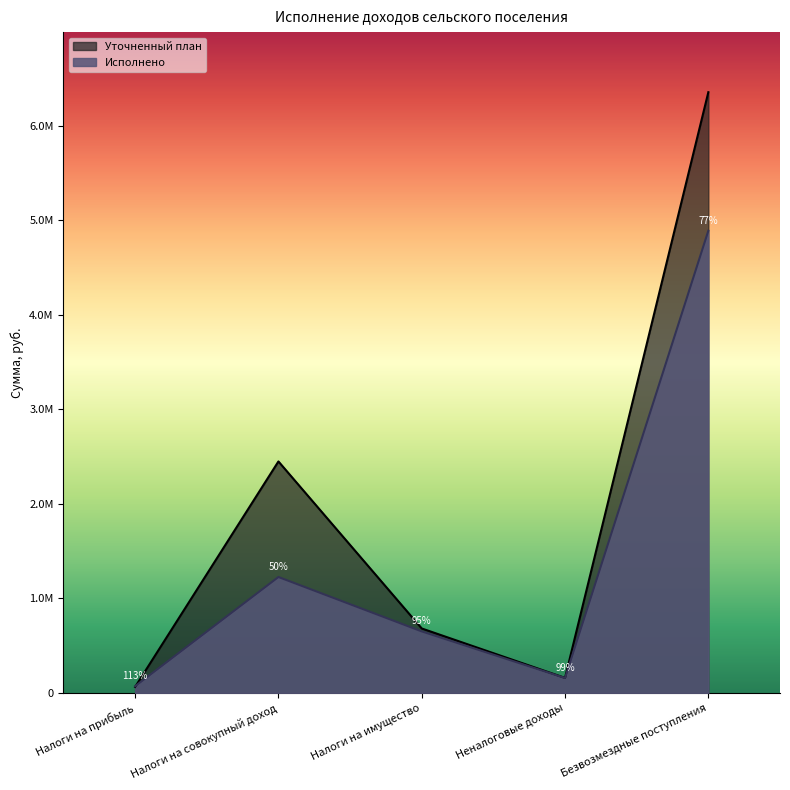

How many data points in Уточненный план are above 682000?

2